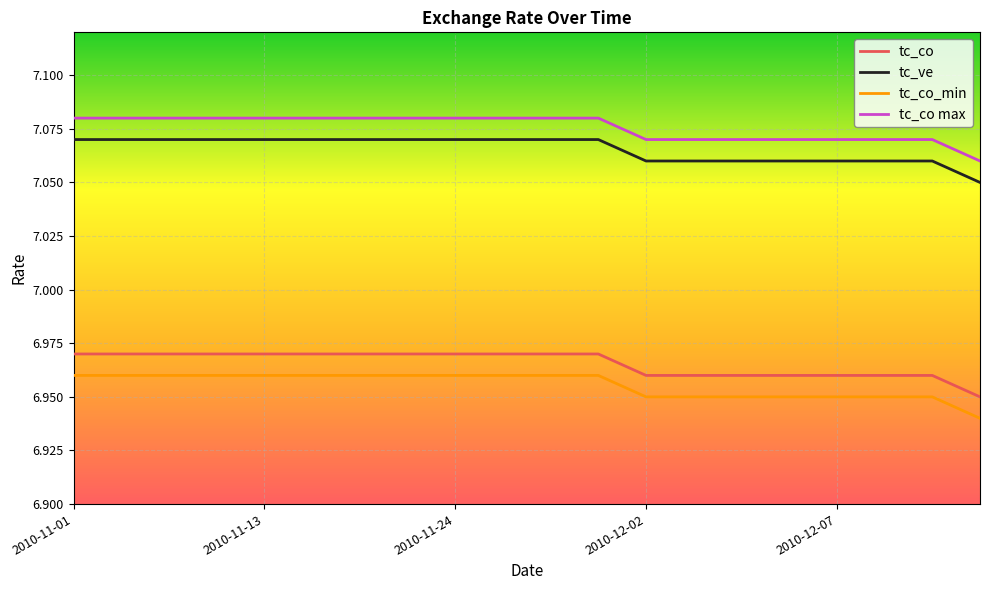

Rank the series by their maximum value, from highest to lowest.

tc_co max, tc_ve, tc_co, tc_co_min